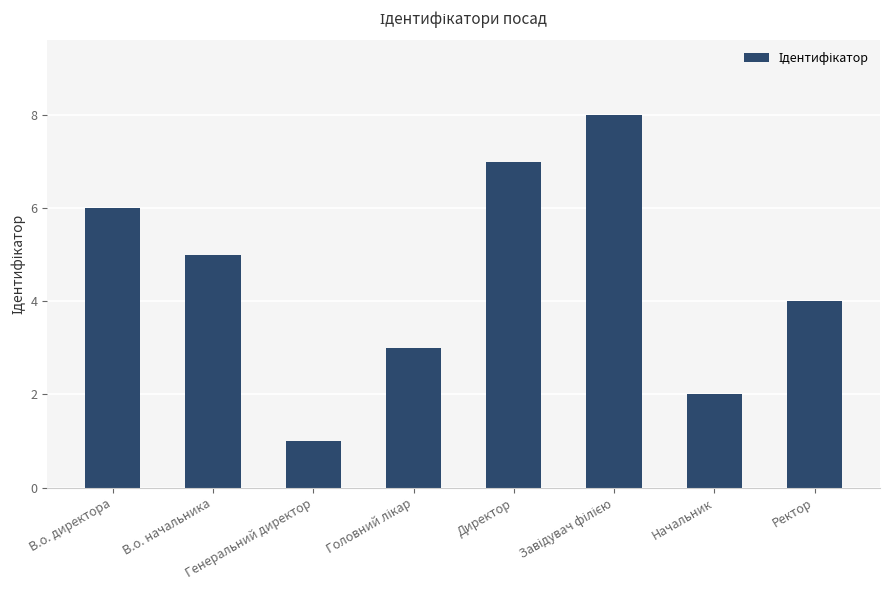

What is the minimum value shown in the chart?

1